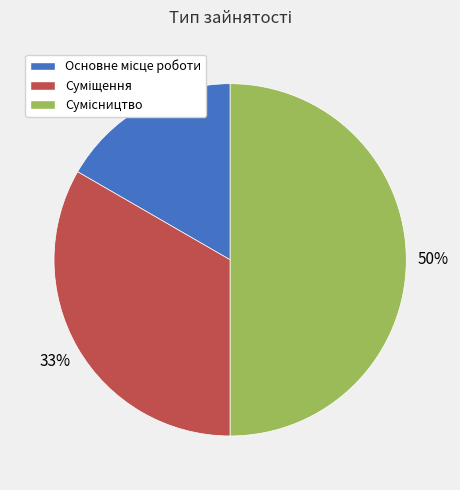

How many slices are in this pie chart?

3